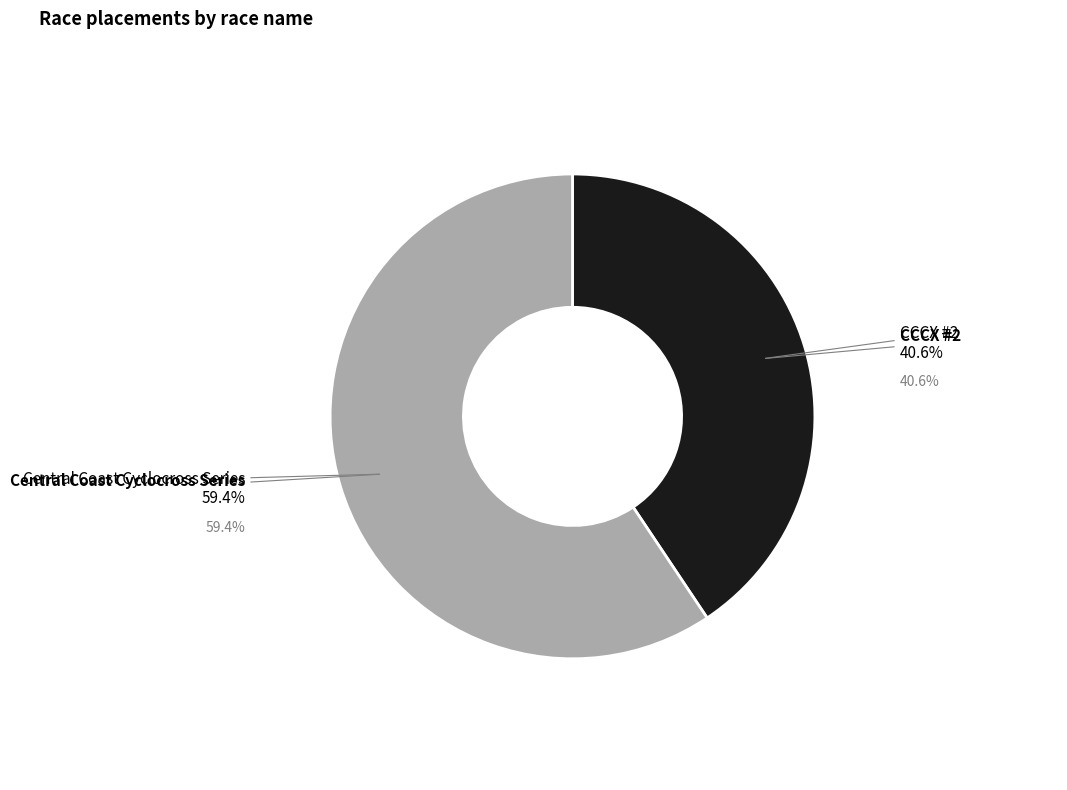

What portion of the pie excludes CCCX #2?

59.4%